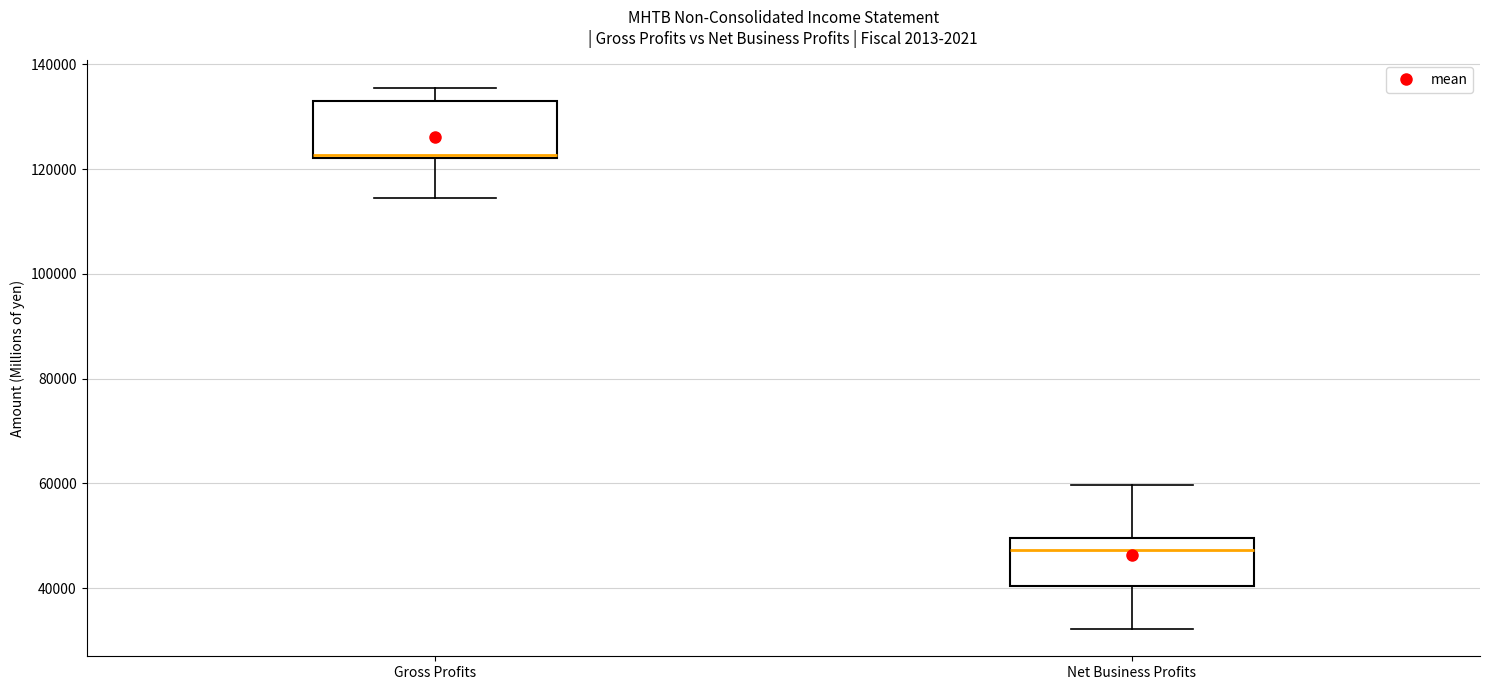

Where does the upper whisker of the box for Net Business Profits end on the y-axis? The values are not printed on the chart, so give them approximately, as read against the axis.

60000